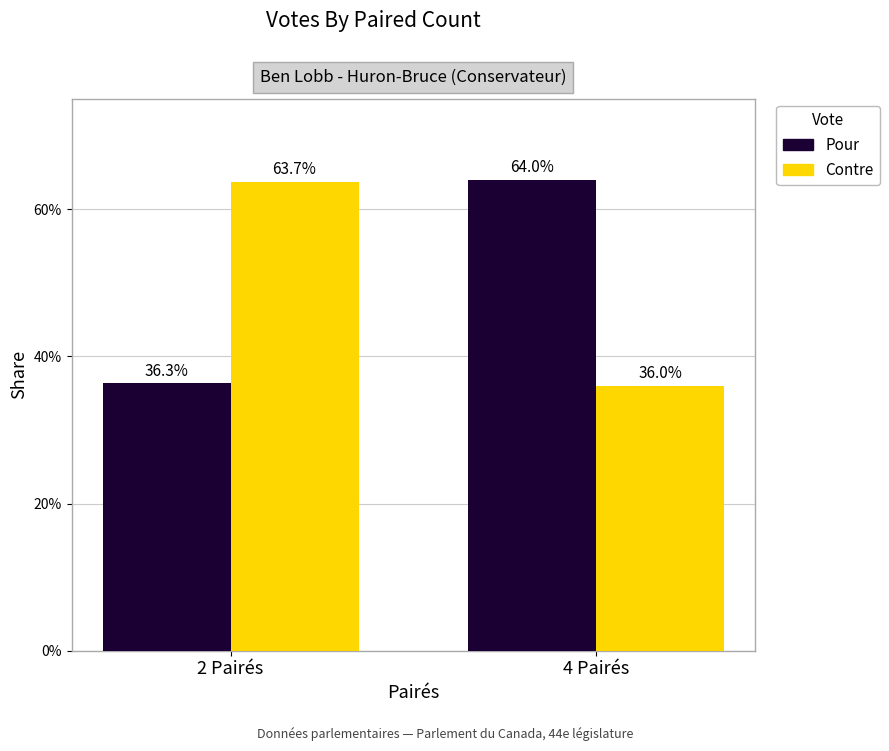

What is the label of the 2nd bar from the right?

2 Pairés